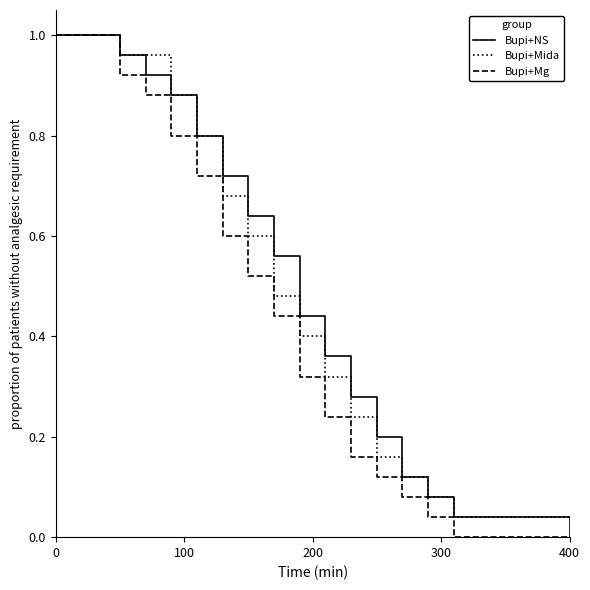

At which label is Bupi+NS closest to 0?

400